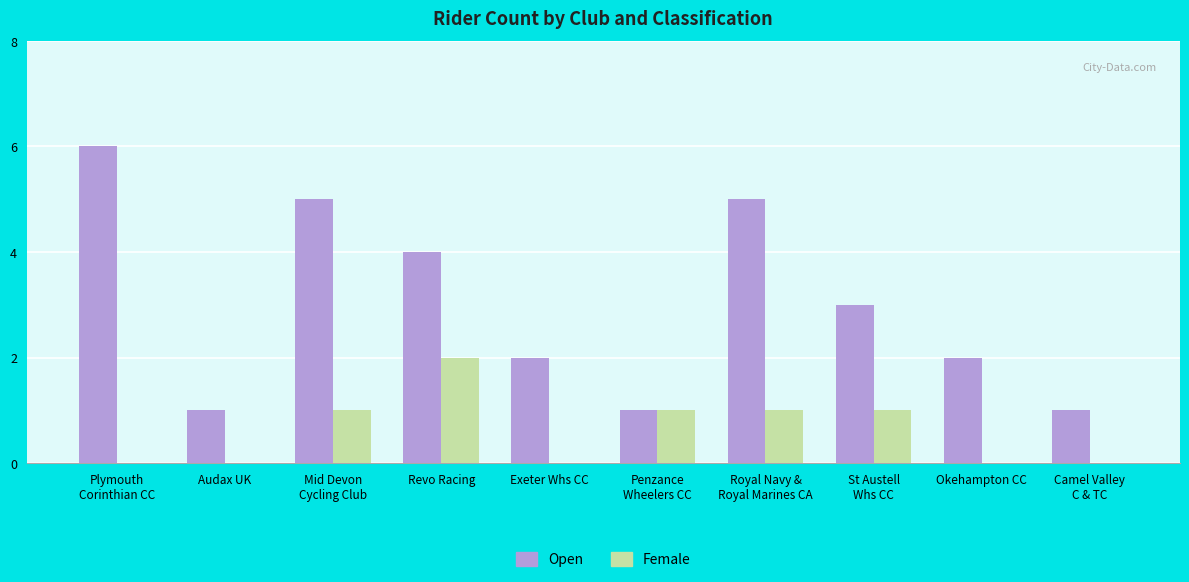

At which label does Open first exceed 3?

Plymouth
Corinthian CC